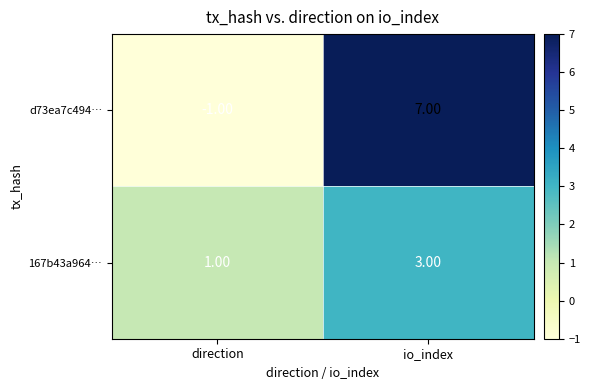

Between direction and io_index, which series saw the biggest shift?

d73ea7c494…